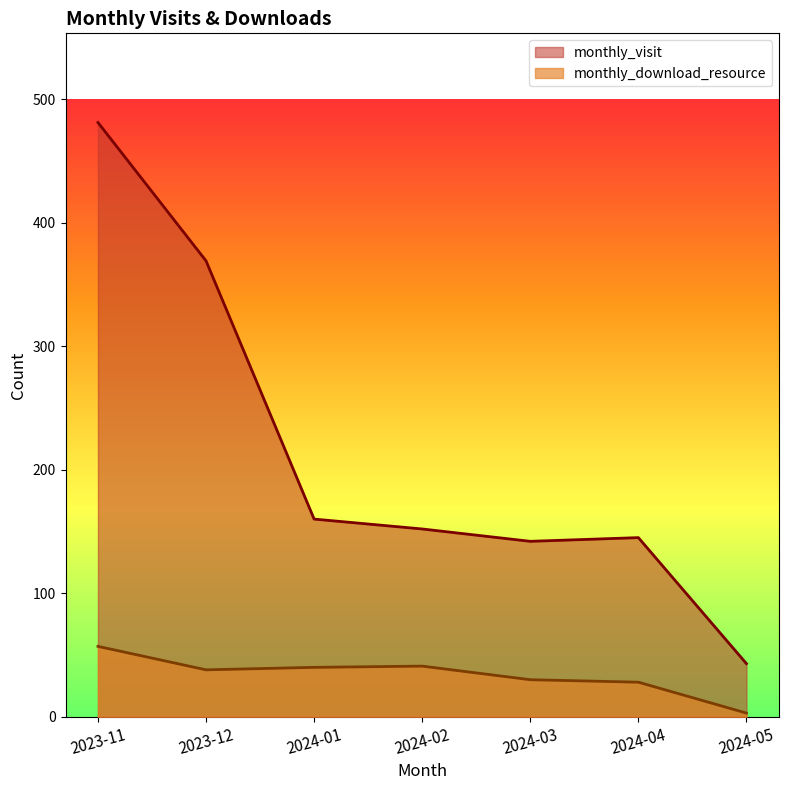

Does the chart display data point markers on the line(s)?

No